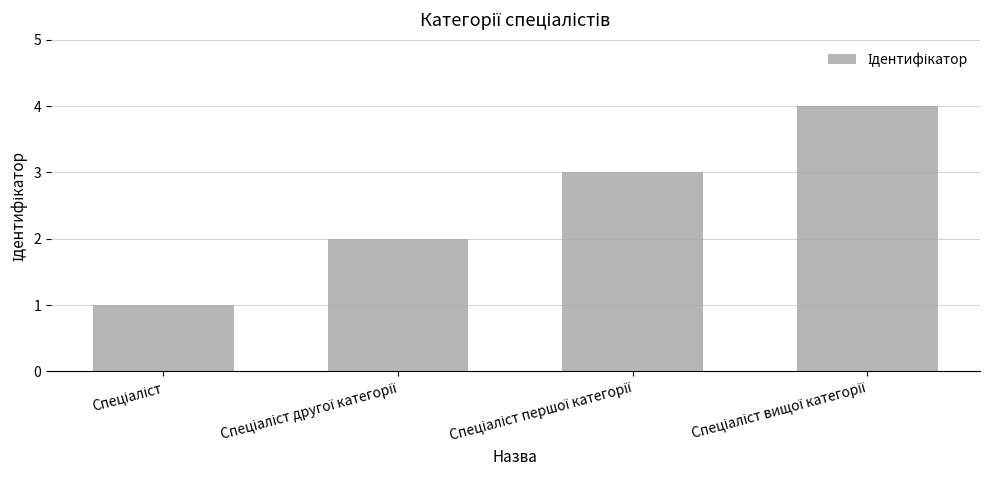

What is the greatest value displayed?

4